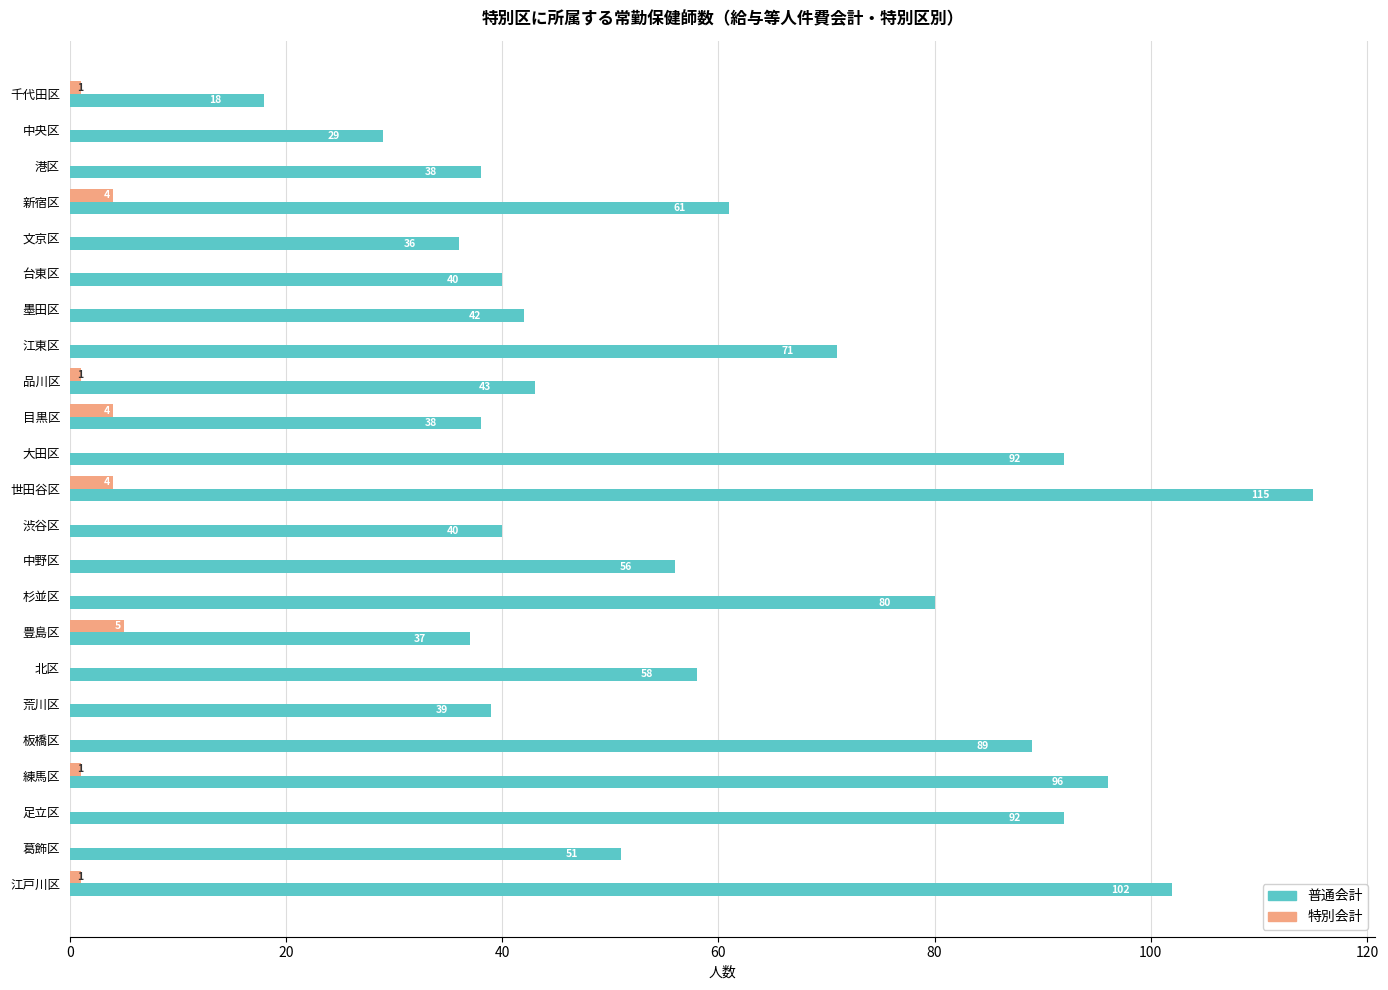

What is the total value across all series at 新宿区?

65